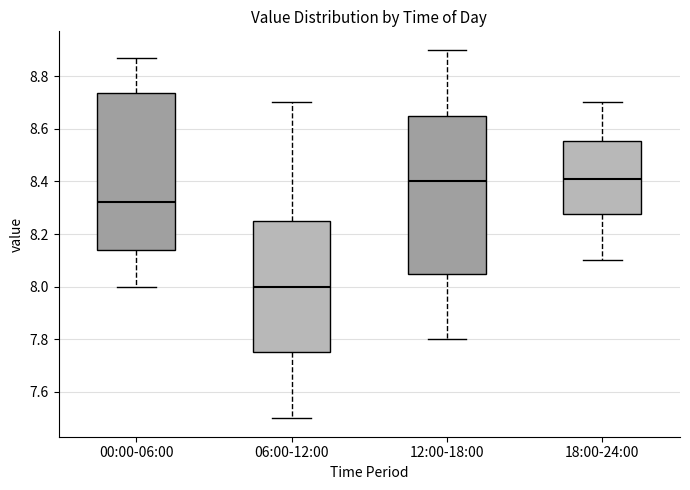

Reading left to right, read every box against the y-axis: the position of its median line, the range the box covers, and the ends of its whiskers. The values are not printed on the chart, so give them approximately, as read against the axis.

00:00-06:00: median 8.32, box 8.14 to 8.74, whiskers 8.00 to 8.88
06:00-12:00: median 8.00, box 7.76 to 8.26, whiskers 7.50 to 8.70
12:00-18:00: median 8.40, box 8.06 to 8.66, whiskers 7.80 to 8.90
18:00-24:00: median 8.42, box 8.28 to 8.56, whiskers 8.10 to 8.70